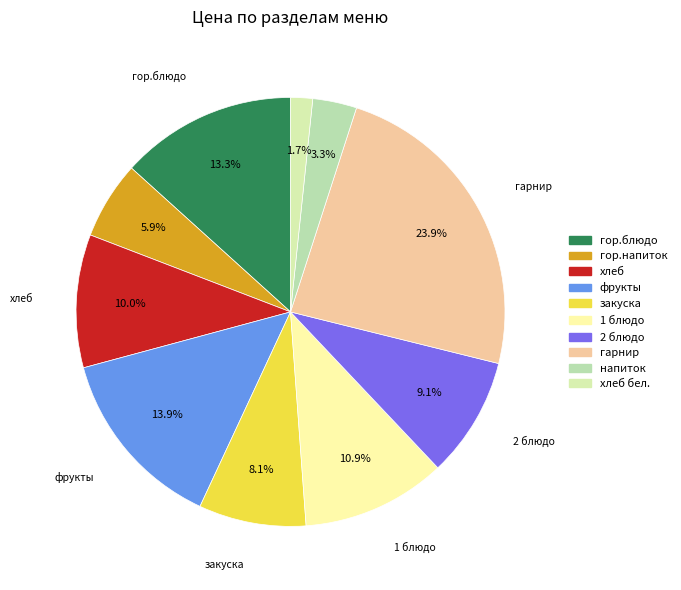

How many slices are in this pie chart?

10